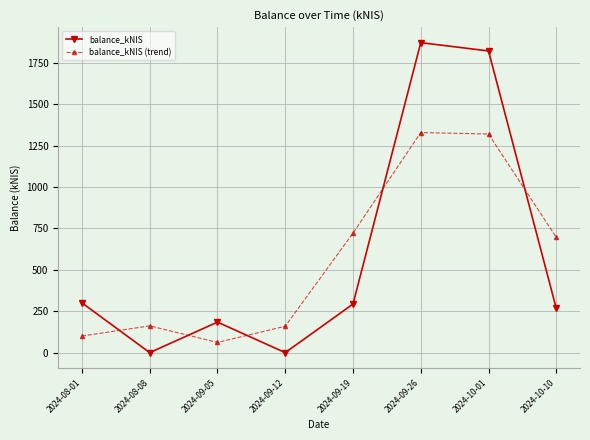

At which category does balance_kNIS (trend) reach its first local peak?

2024-08-08